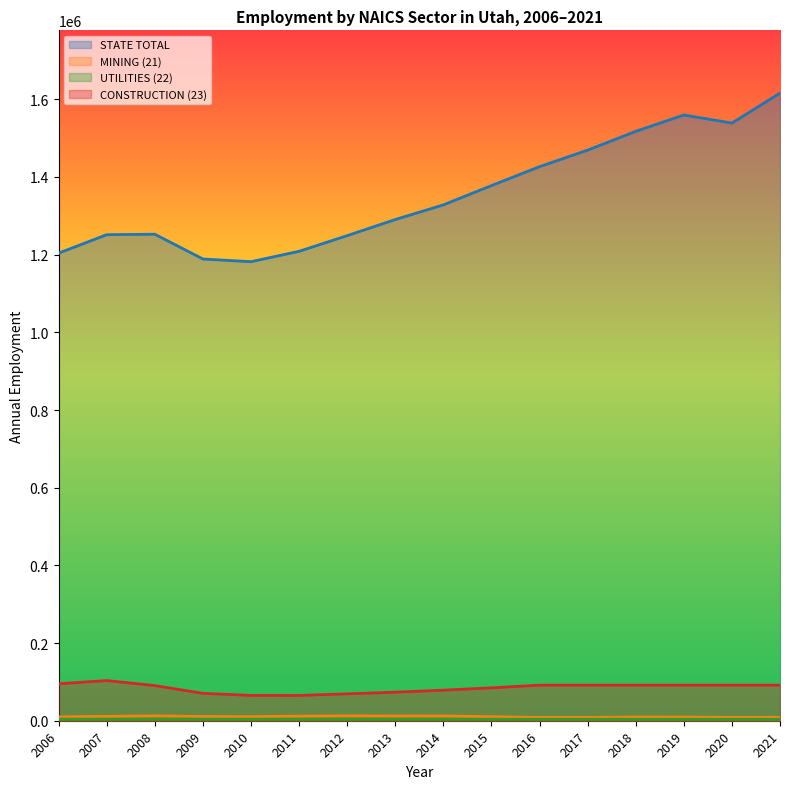

How many interior local valleys does the CONSTRUCTION Annual Employment series have?

1